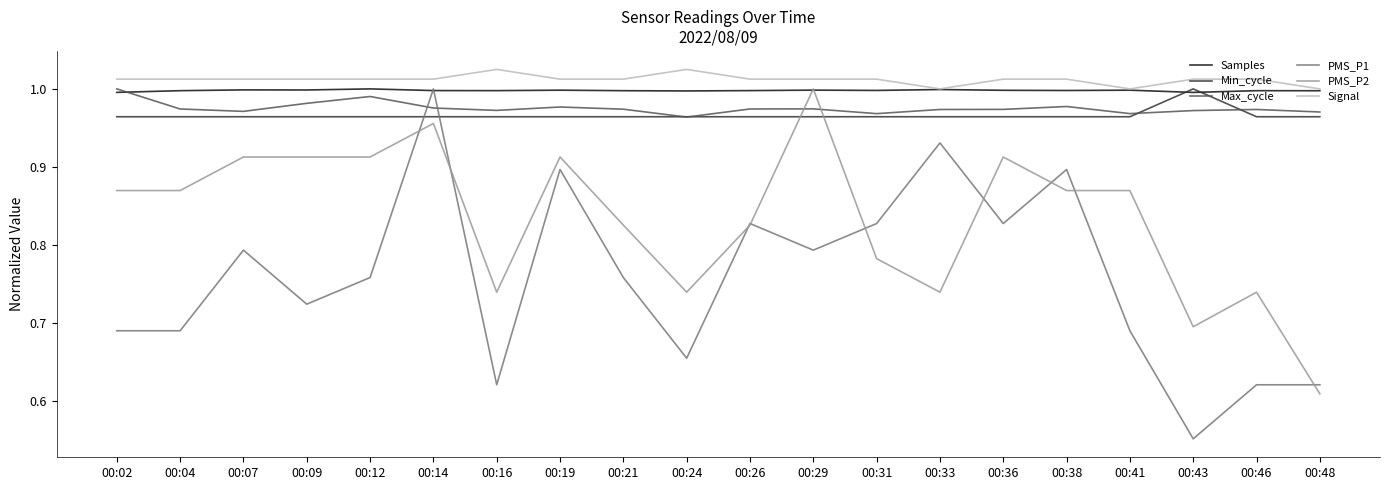

At which label is PMS_P2 closest to 0?

00:48